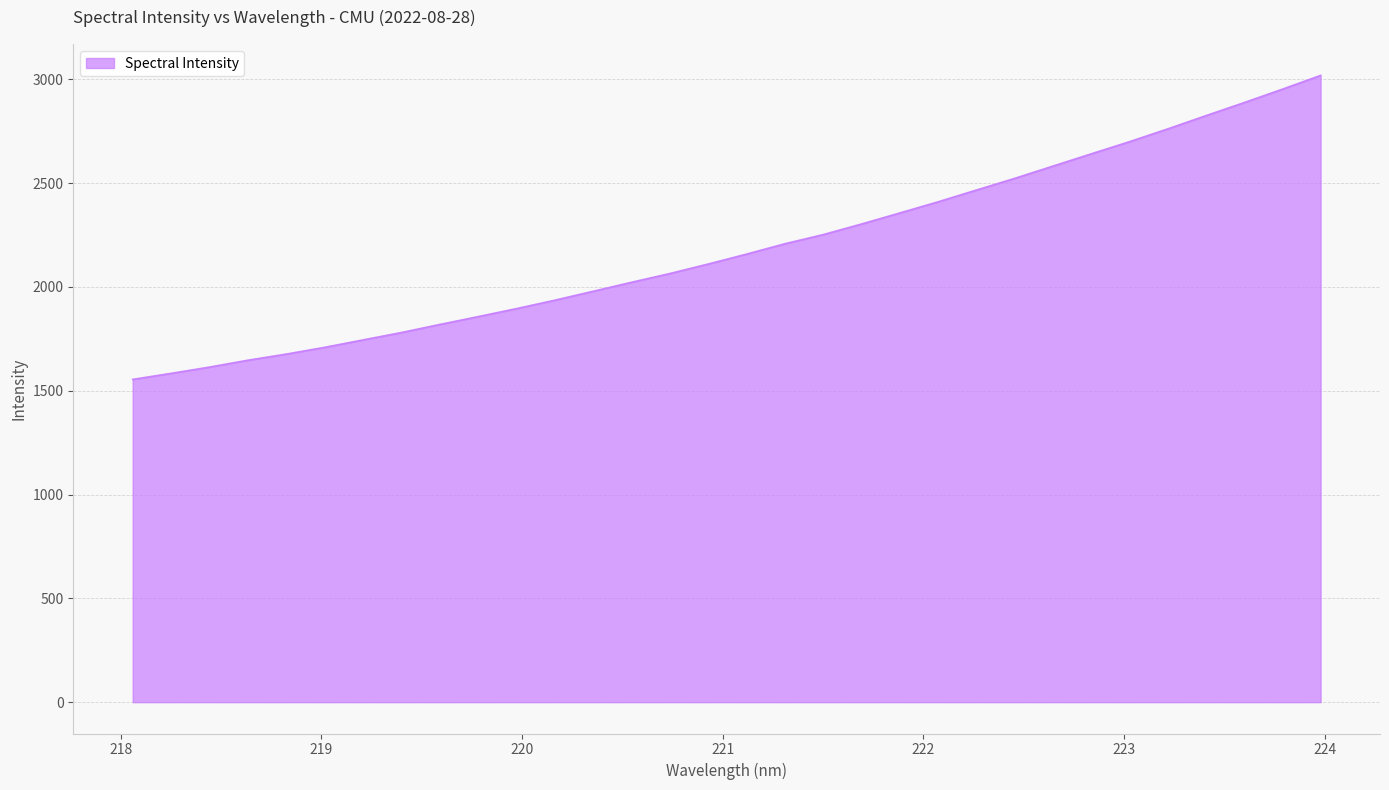

Count the number of categories in the chart.

32